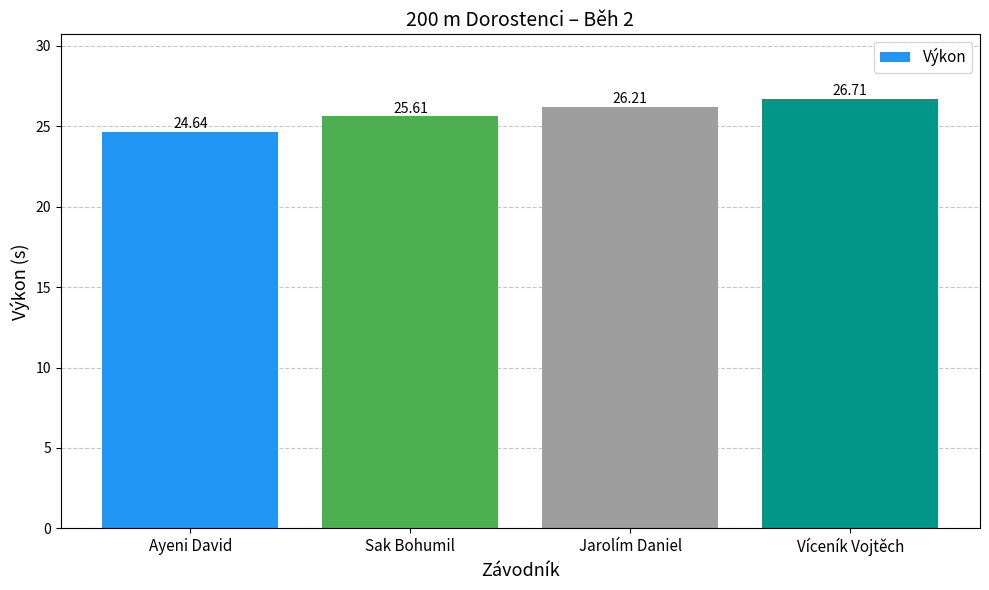

What position from the right is Víceník Vojtěch?

1